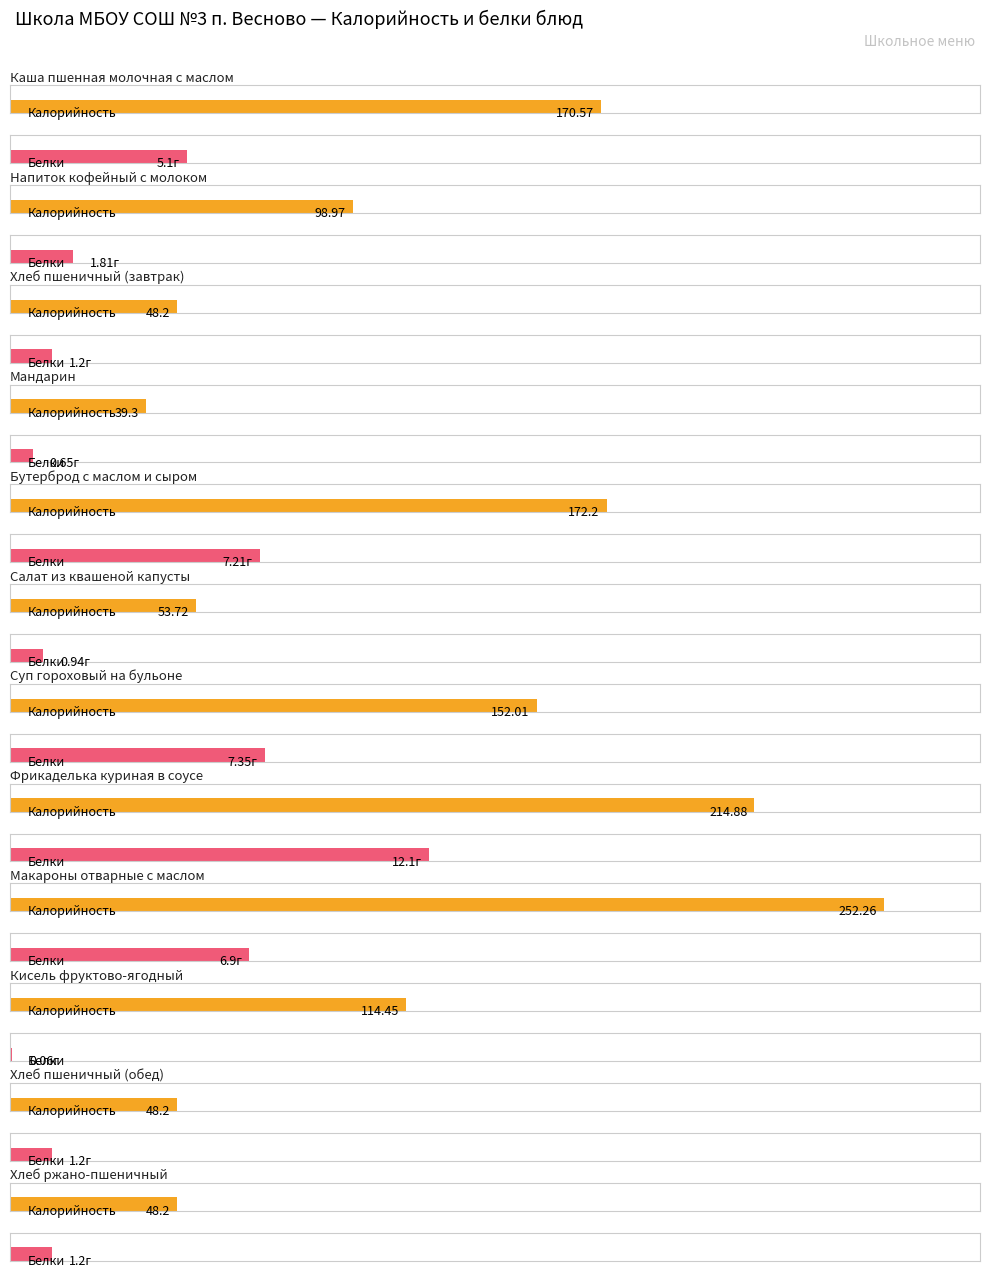

How many values in the Калорийность series exceed 114?

6